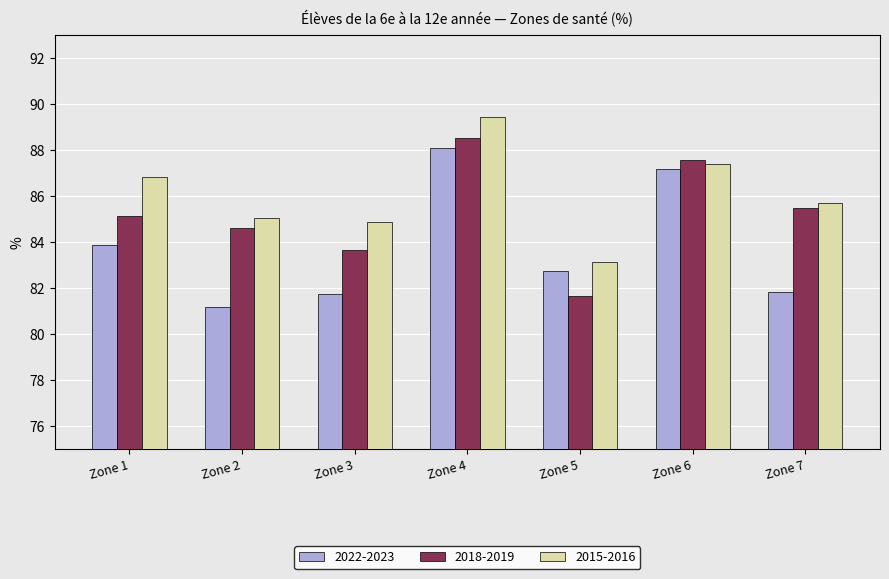

What is the sum of all 2018-2019 values?

596.6